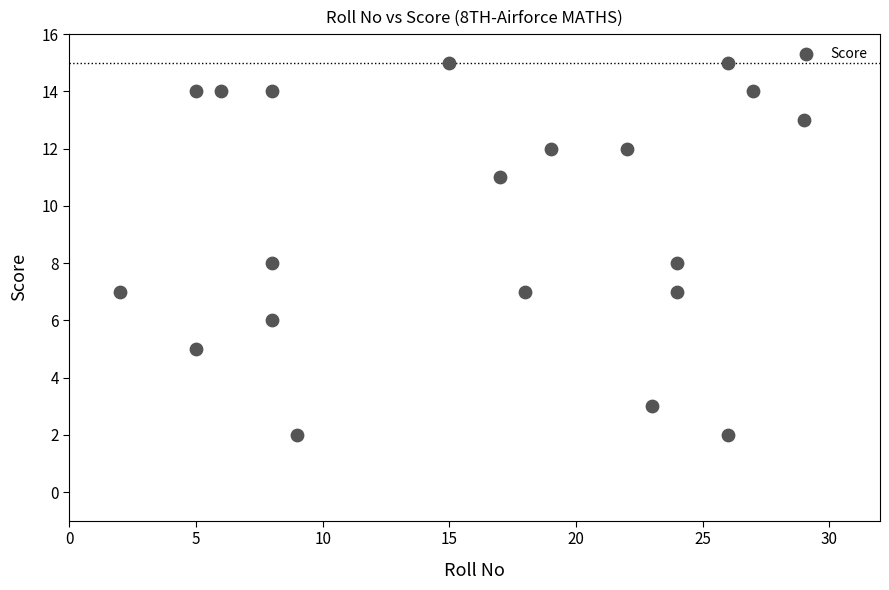

What is the range of Y values (max minus min)?

13